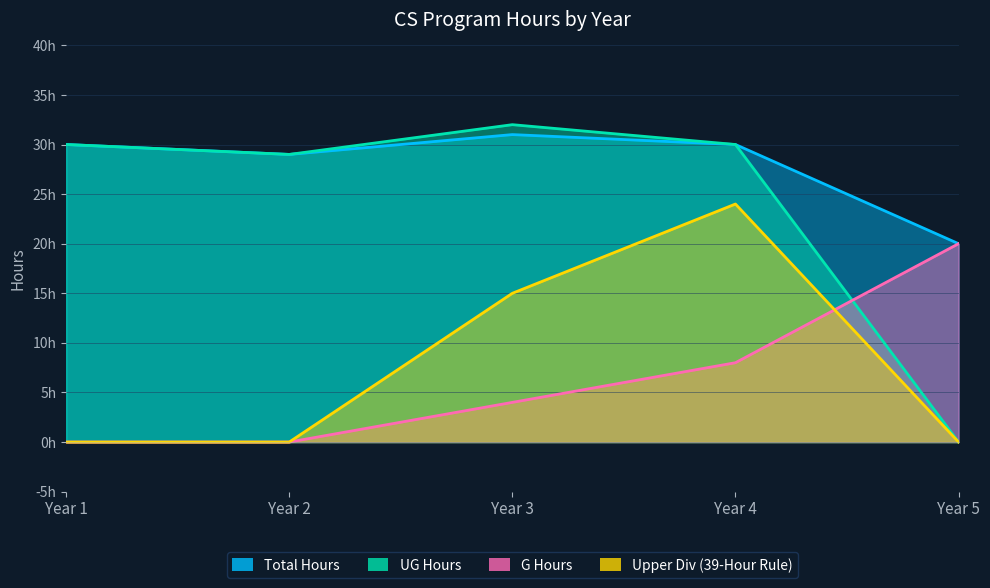

Between Year 5 and Year 1, which is larger?

Year 1